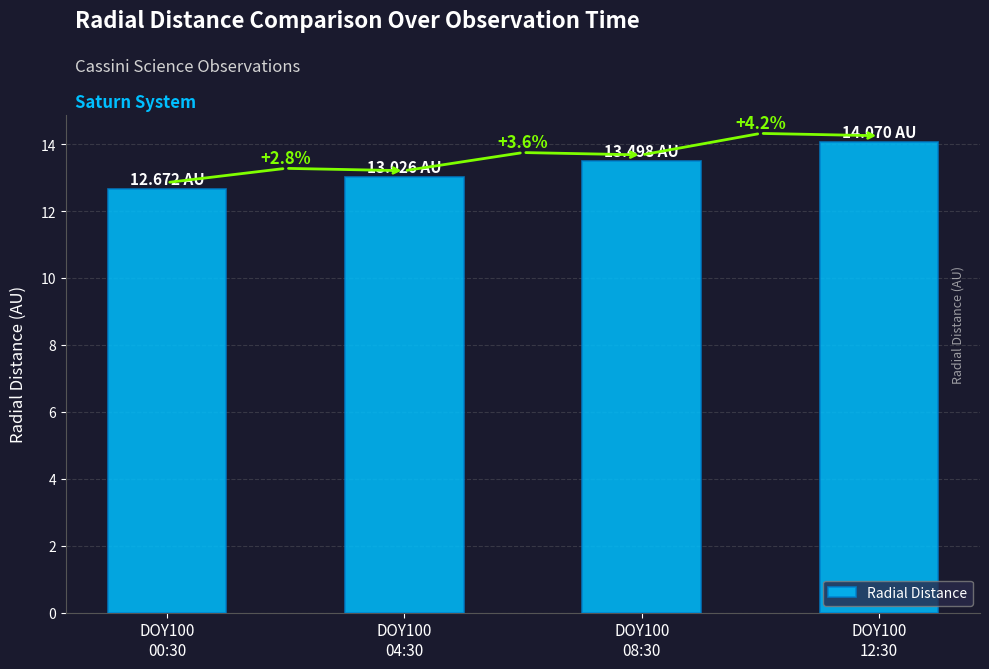

What is the difference between the maximum and minimum values?

1.4